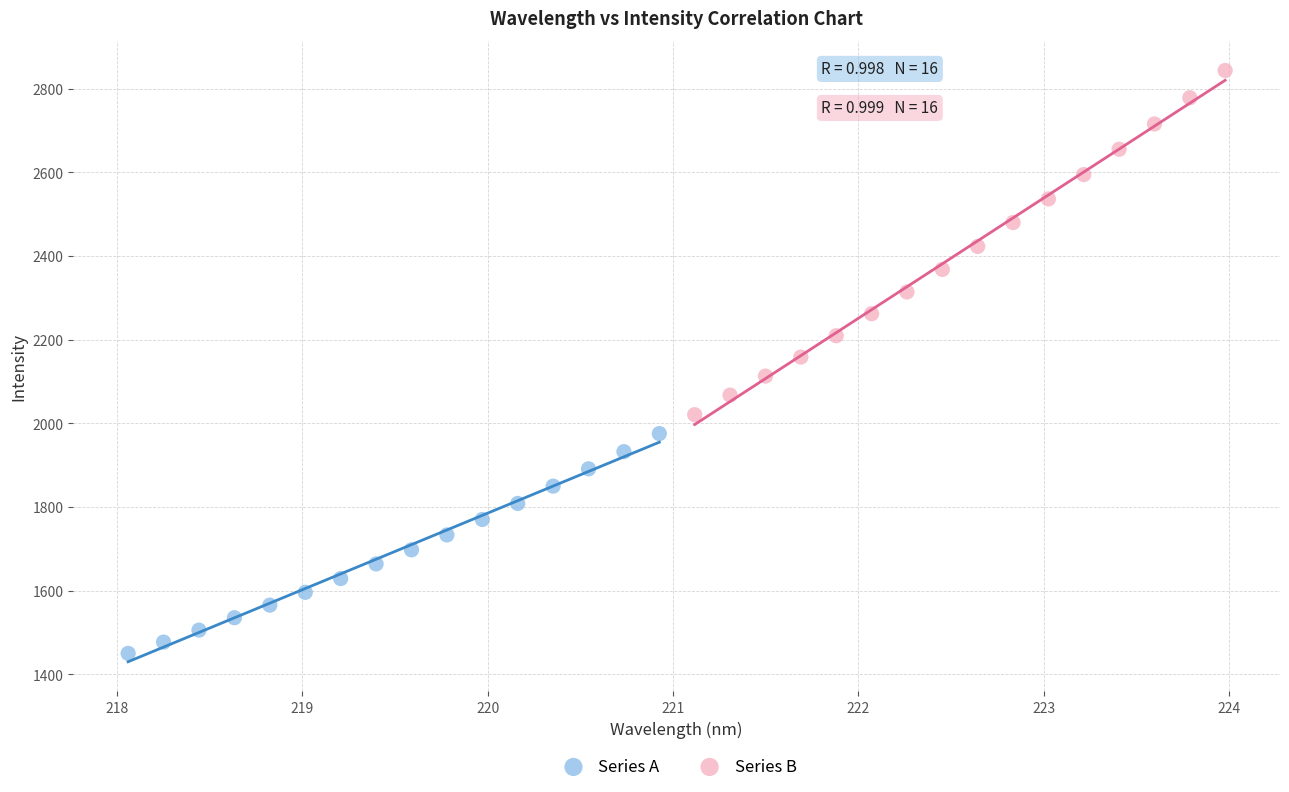

Which series has the widest spread of Y values?

Series B